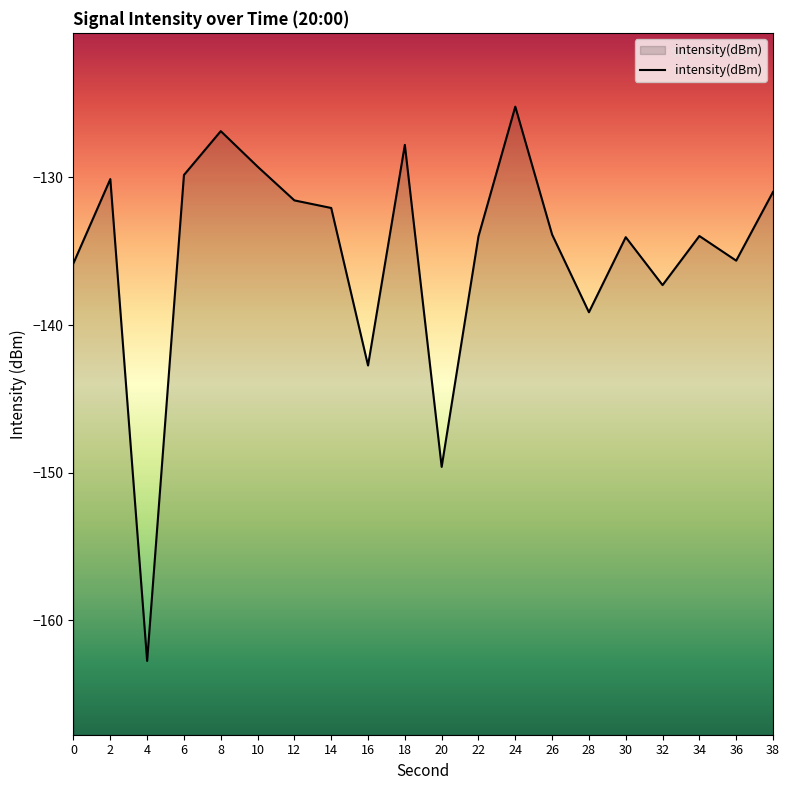

Which has a higher value, 26 or 8?

8